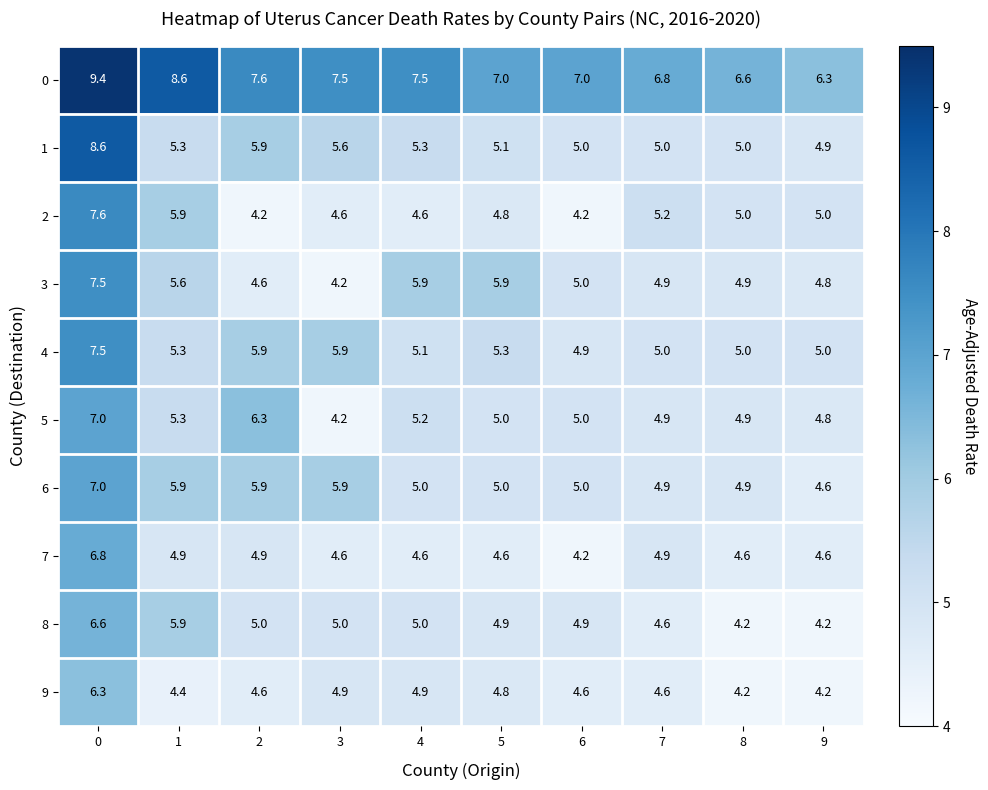

What is the average value of the 6 series?

5.4